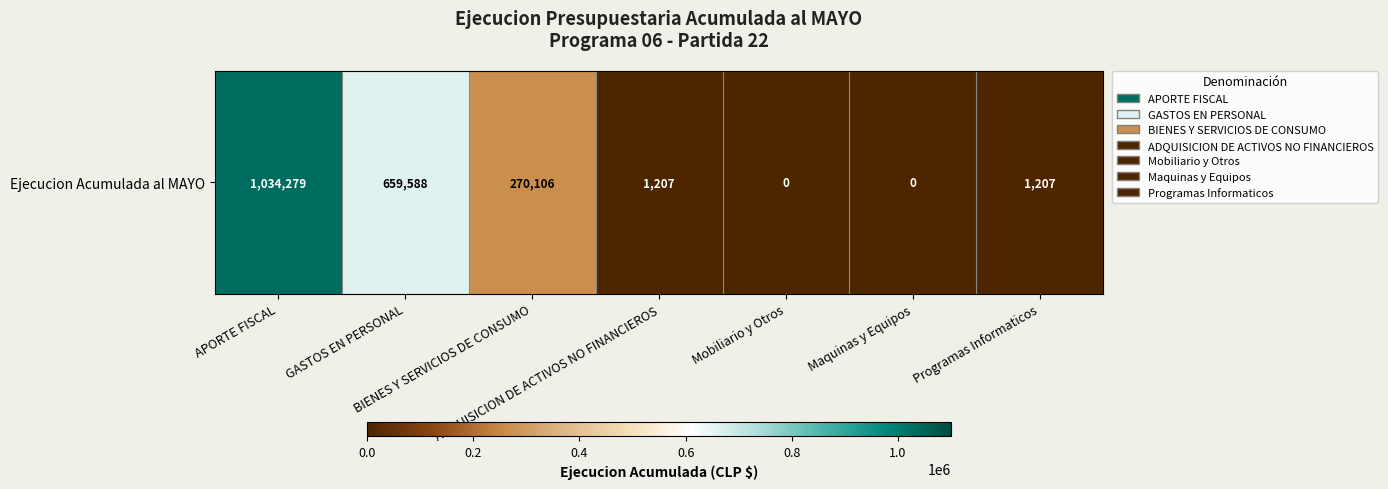

Rank the categories by value from lowest to highest.

Mobiliario y Otros, Maquinas y Equipos, ADQUISICION DE ACTIVOS NO FINANCIEROS, Programas Informaticos, BIENES Y SERVICIOS DE CONSUMO, GASTOS EN PERSONAL, APORTE FISCAL